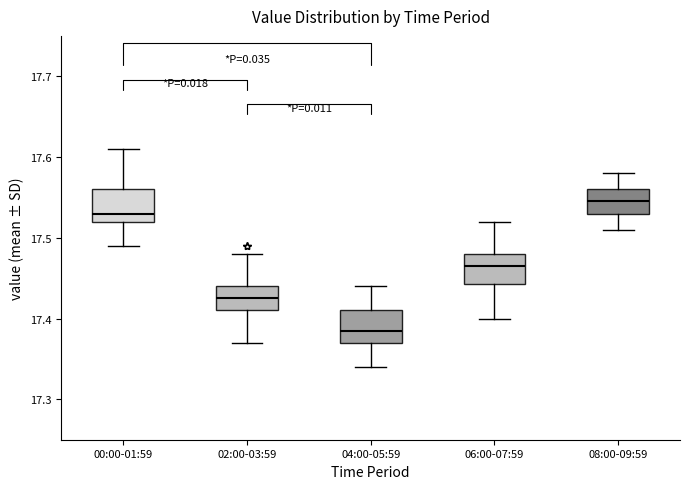

Reading left to right, read every box against the y-axis: the position of its median line, the range the box covers, and the ends of its whiskers. The values are not printed on the chart, so give them approximately, as read against the axis.

00:00-01:59: median 17.53, box 17.52 to 17.56, whiskers 17.49 to 17.61
02:00-03:59: median 17.43, box 17.41 to 17.44, whiskers 17.37 to 17.48
04:00-05:59: median 17.39, box 17.37 to 17.41, whiskers 17.34 to 17.44
06:00-07:59: median 17.47, box 17.44 to 17.48, whiskers 17.40 to 17.52
08:00-09:59: median 17.55, box 17.53 to 17.56, whiskers 17.51 to 17.58